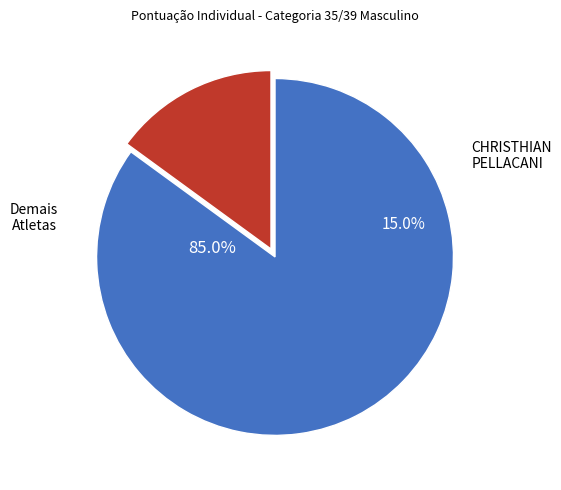

Is FERNANDO PEREIRA MOUTINHO the majority of the pie?

No